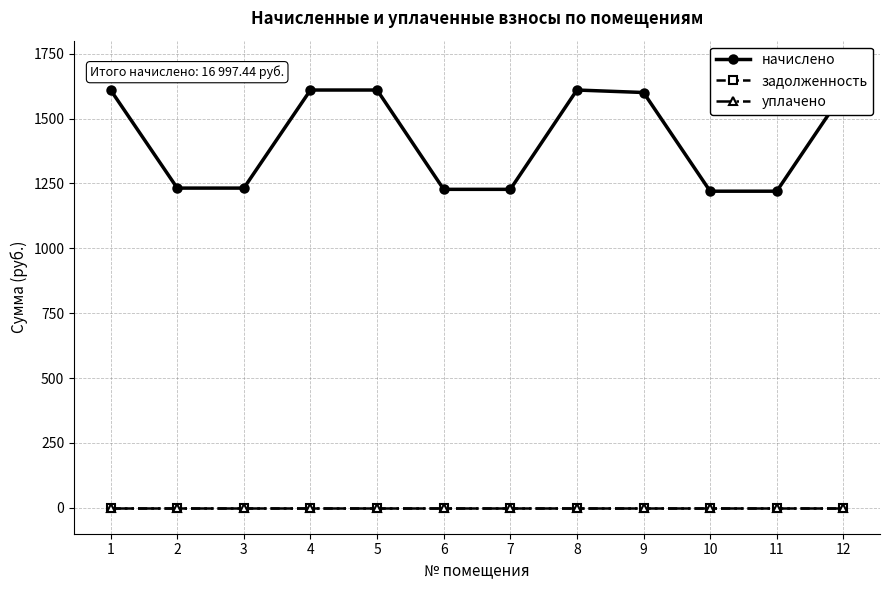

True or false: уплачено and задолженность cross at least once.

False